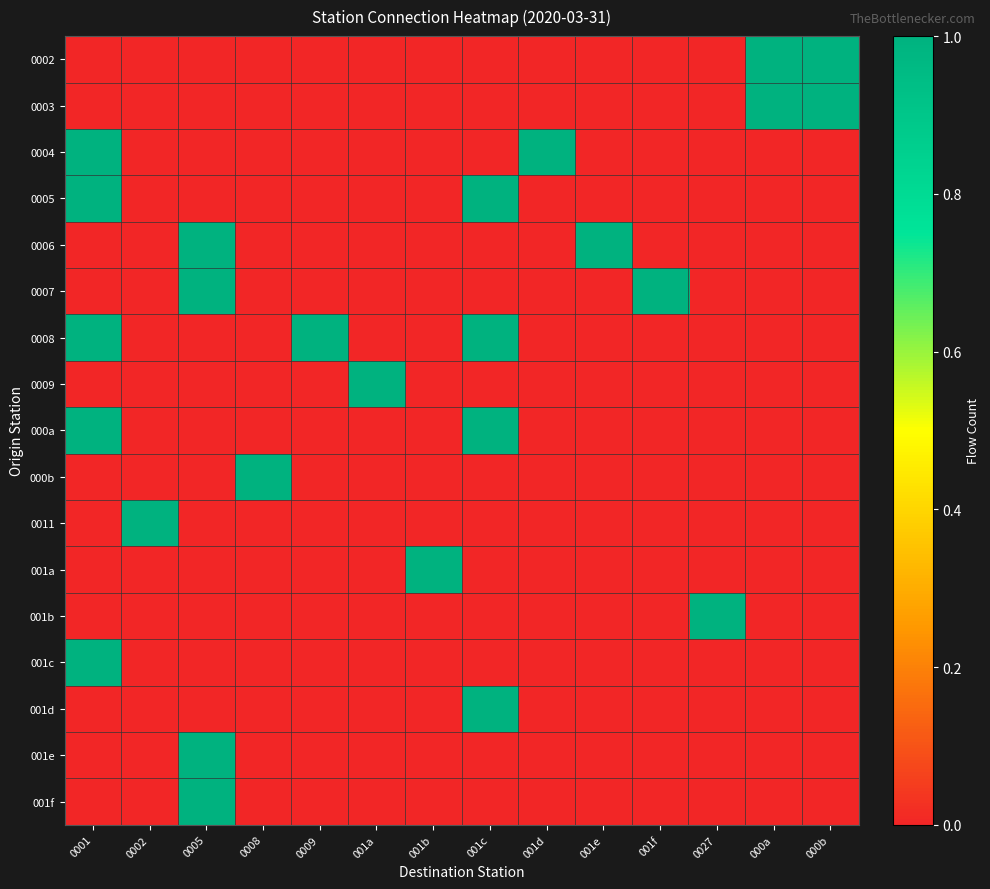

What is the maximum value shown in the chart?

1